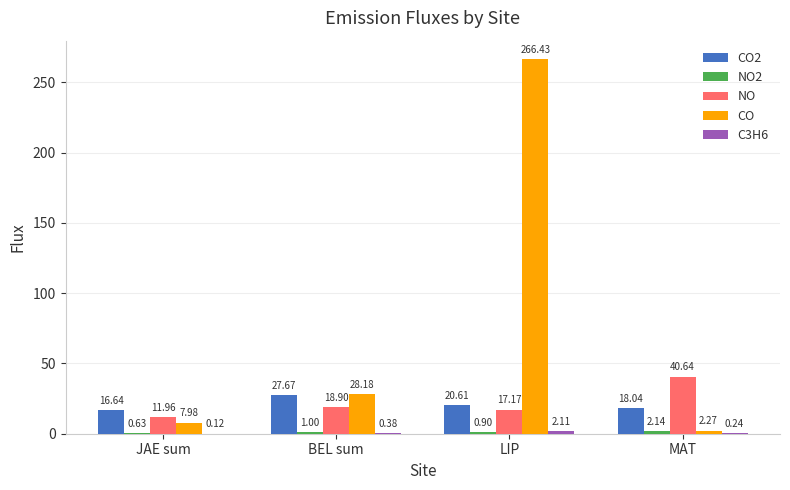

What is the sum of the CO2 values at BEL sum and JAE sum?

44.3